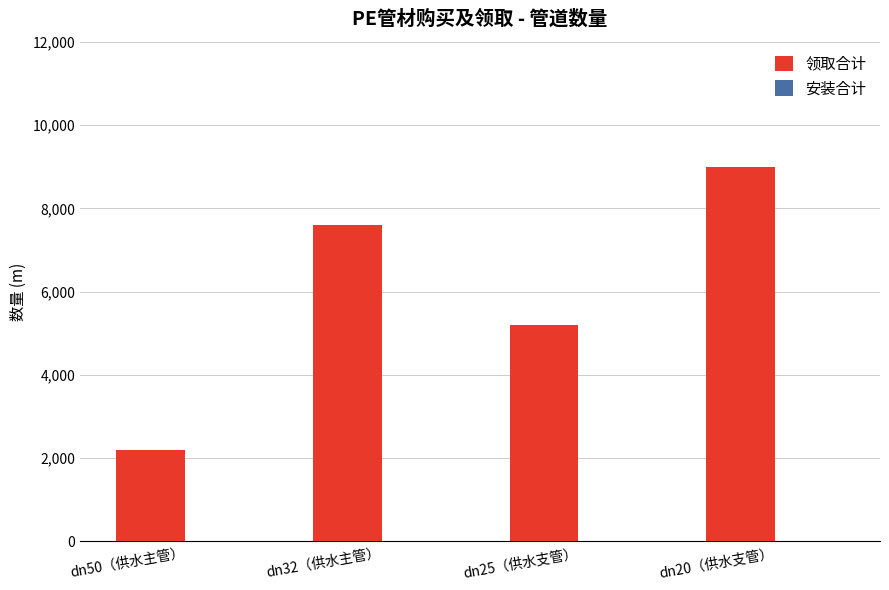

What is the label of the 1st bar from the left?

dn50（供水主管）